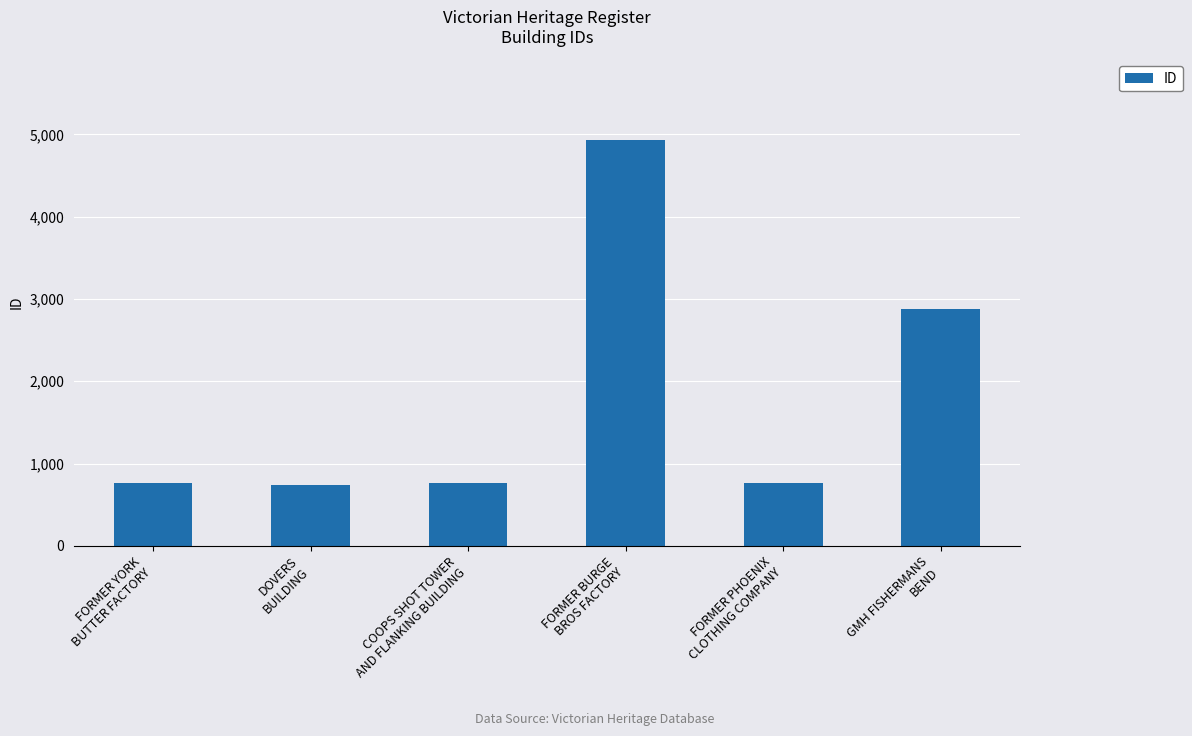

What is the difference between the maximum and second lowest values?

4166